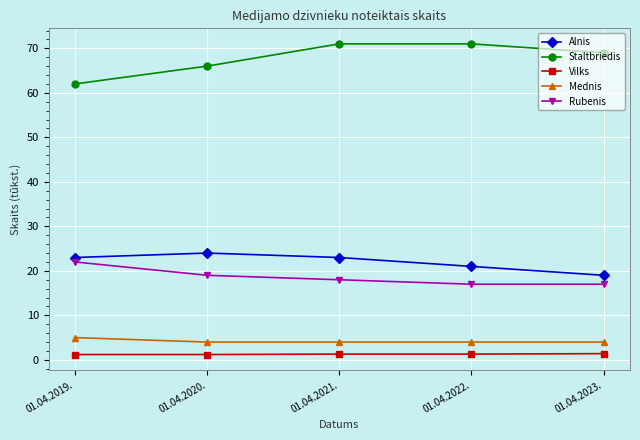

Which series has the largest range (max minus min)?

Staltbriedis